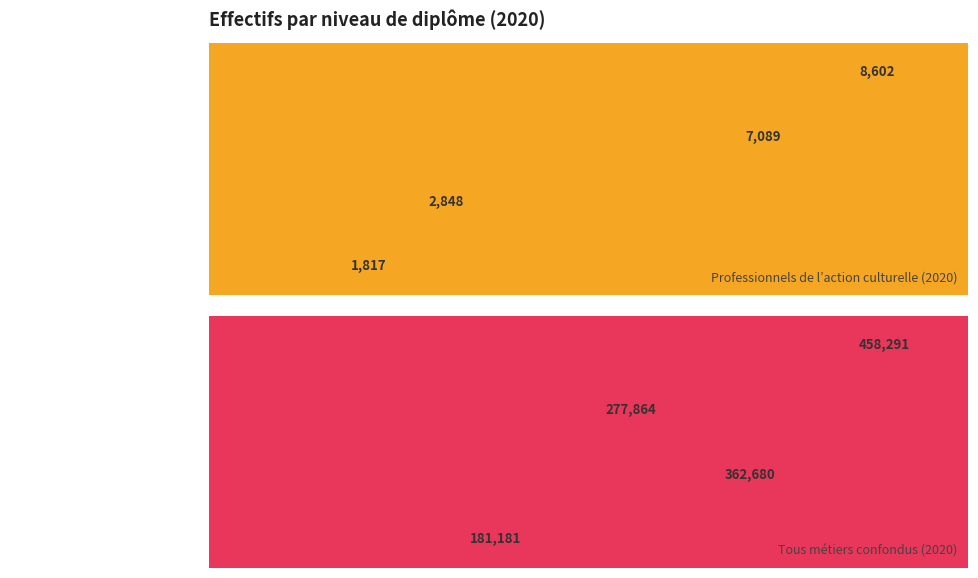

List the labels in order of Professionnels de l’action culturelle (2020) value, largest first.

Diplôme d'études supérieures, Baccalauréat, CAP, BEP, Aucun diplôme ou BEPC